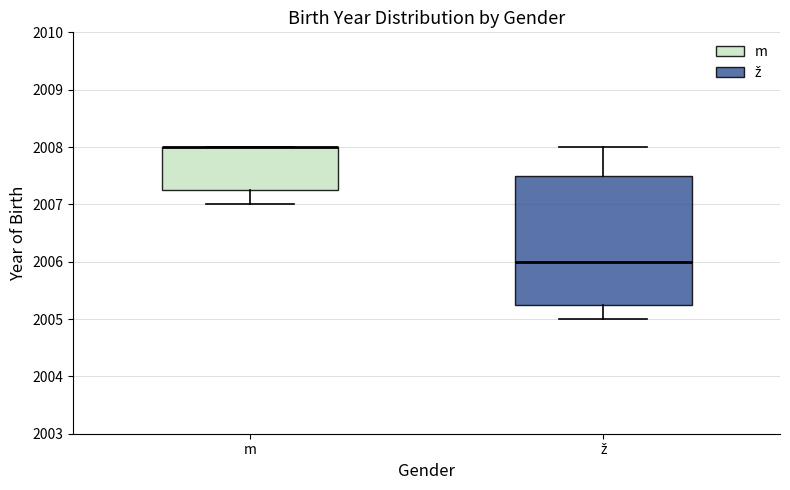

Where is the lower edge of the box for ž on the y-axis? The values are not printed on the chart, so give them approximately, as read against the axis.

2005.3